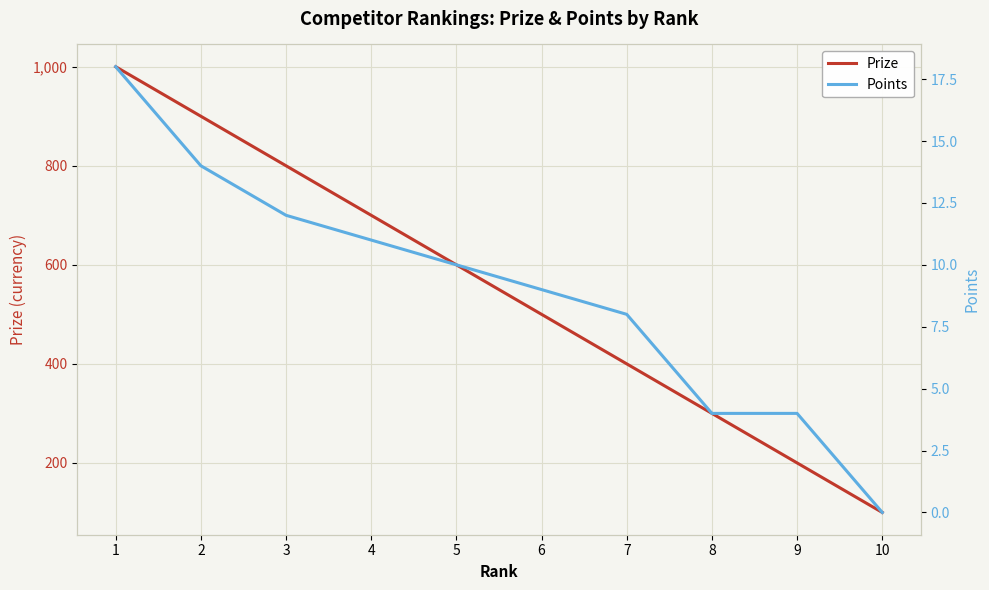

The value of Points at 8 is 5. True or false?

False